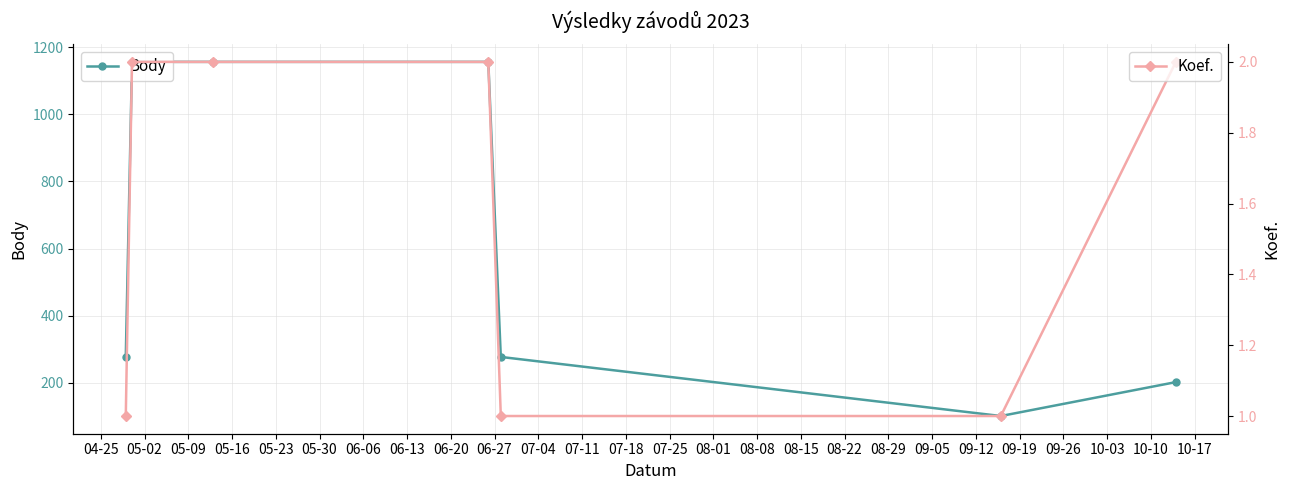

What is the lowest value of the Body series?

101